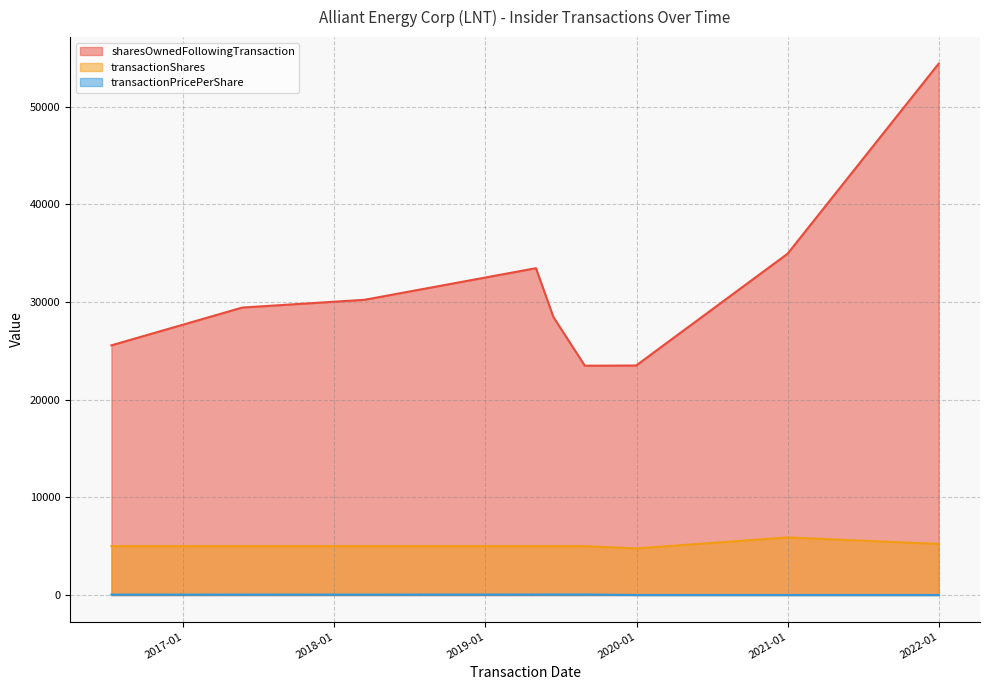

Which series has the largest total across all categories?

sharesOwnedFollowingTransaction